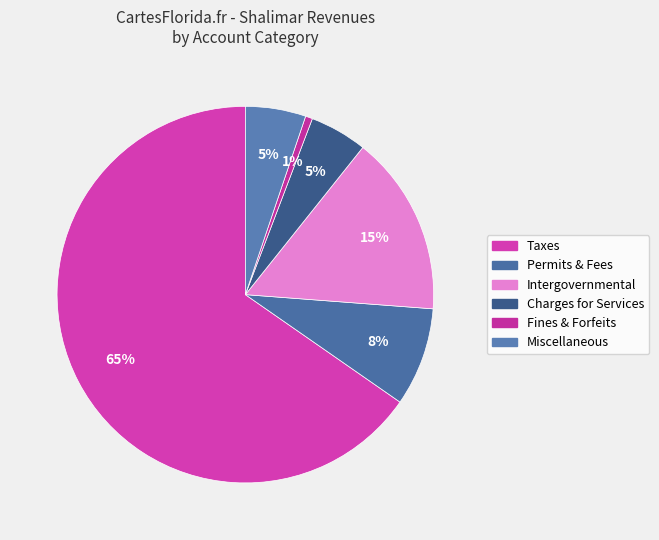

How many segments does this pie chart have?

6